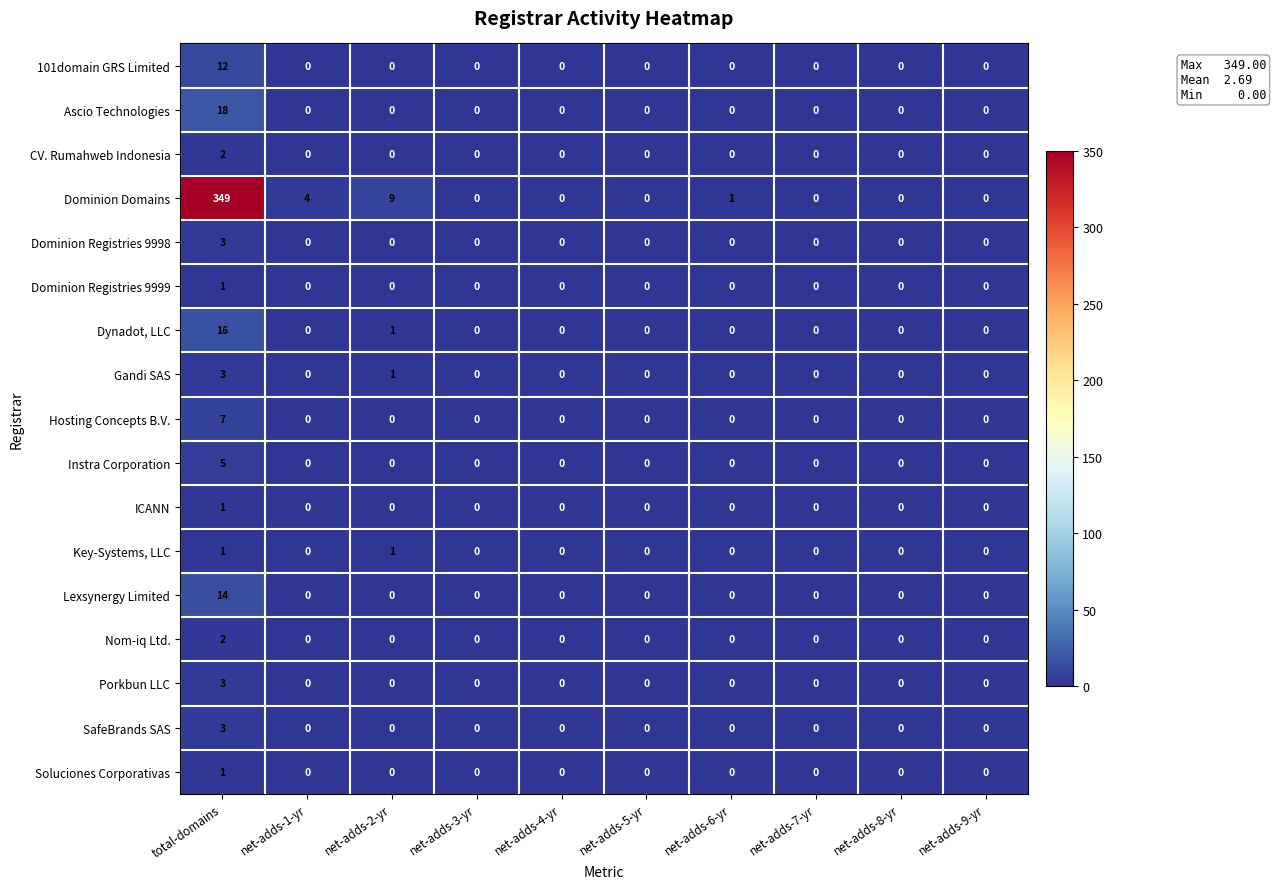

Is it true that Lexsynergy Limited equals 8 at net-adds-5-yr?

False